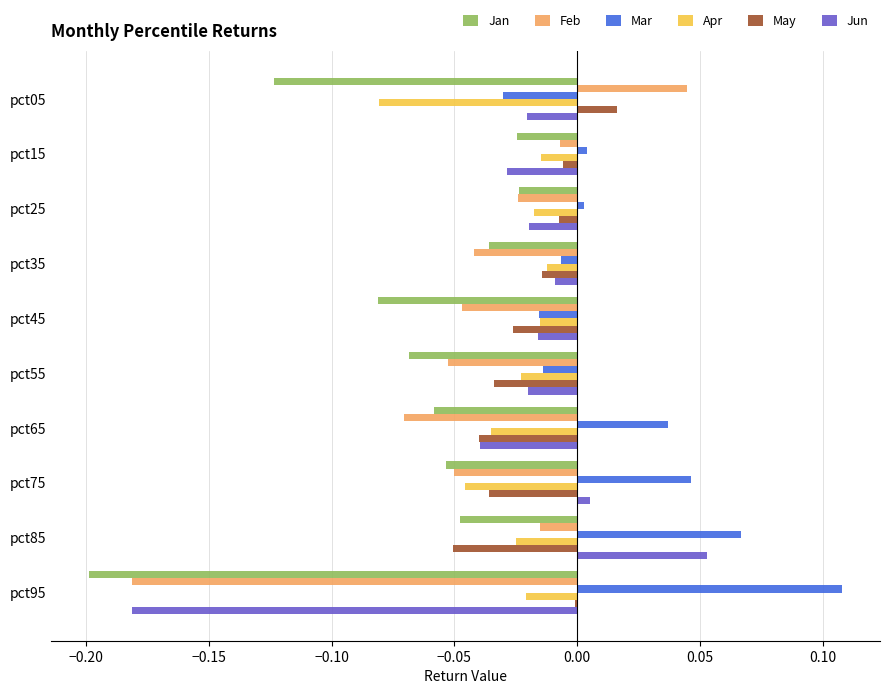

True or false: Apr has a value of -0.0 at pct55.

True